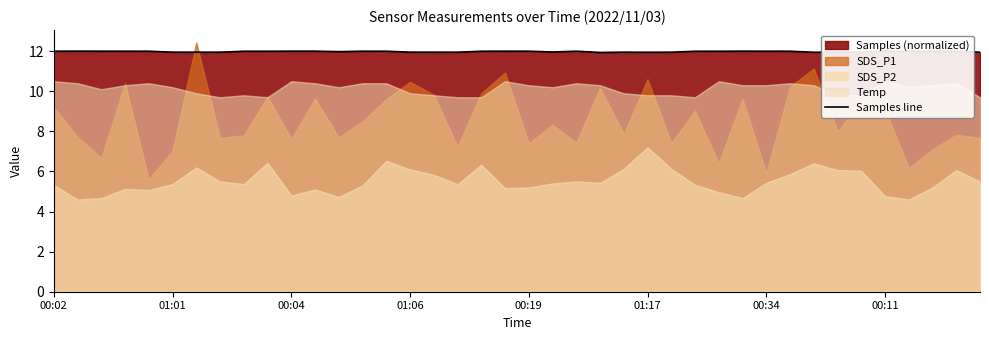

Rank the categories by value from highest to lowest.

35, 01:01, 29, 36, 10, 11, 19, 00:04, 00:02, 20, 37, 22, 01:06, 30, 13, 31, 38, 00:19, 14, 18, 28, 9, 27, 8, 12, 21, 15, 01:17, 24, 16, 17, 00:11, 39, 26, 00:34, 33, 32, 34, 25, 23